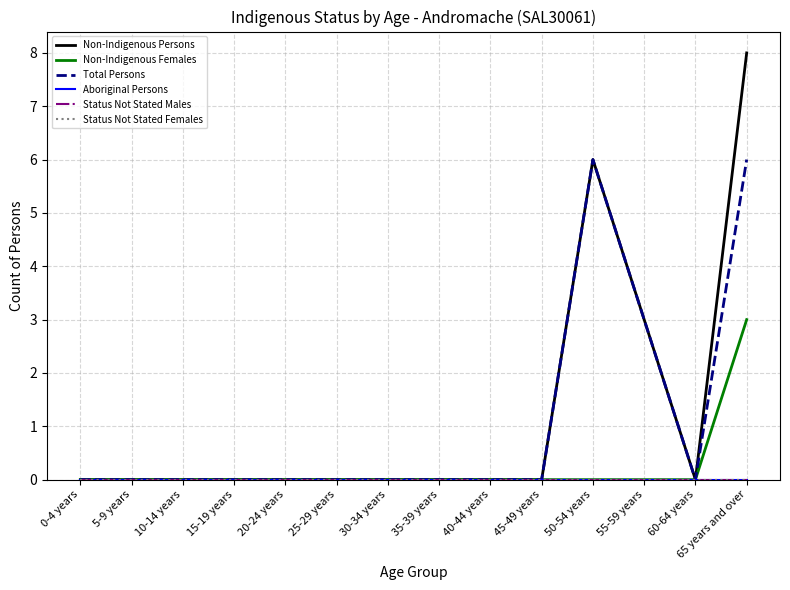

True or false: Status Not Stated Males and Non-Indigenous Persons cross at least once.

False